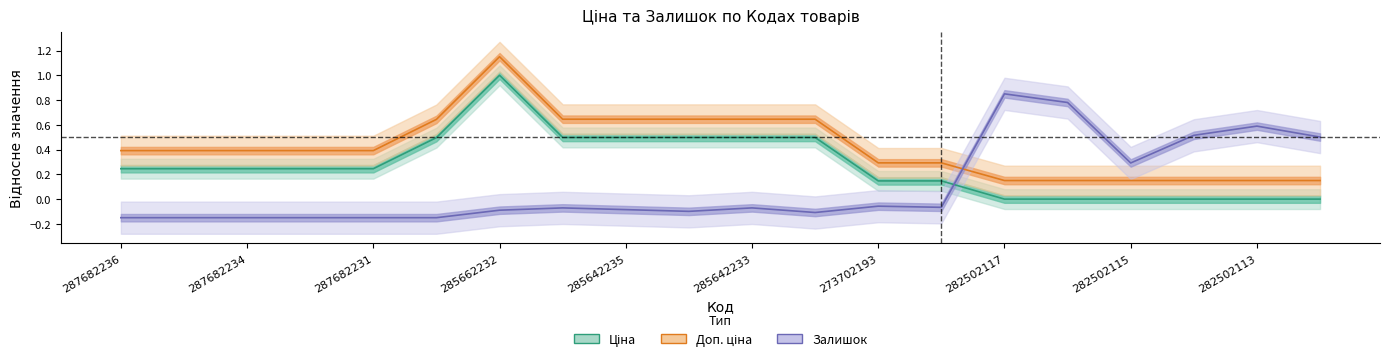

In Ціна, how many points are higher than both neighbors (excluding endpoints)?

1